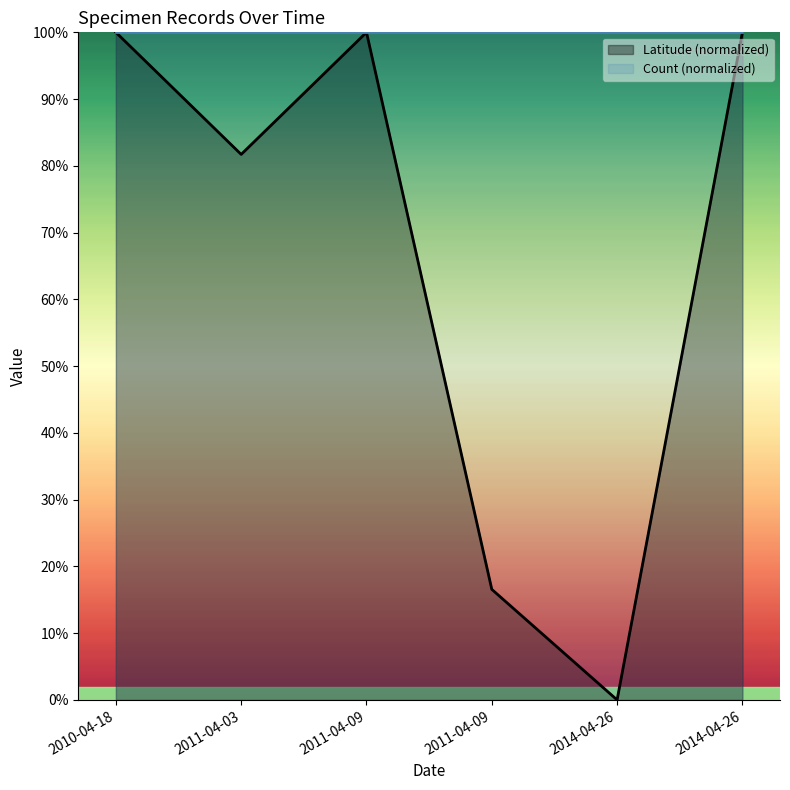

What is the difference between the second highest and second lowest values?

0.8